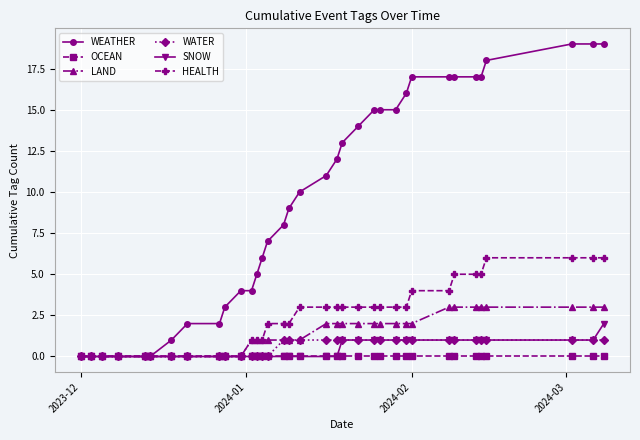

How many lines are shown in the chart?

6